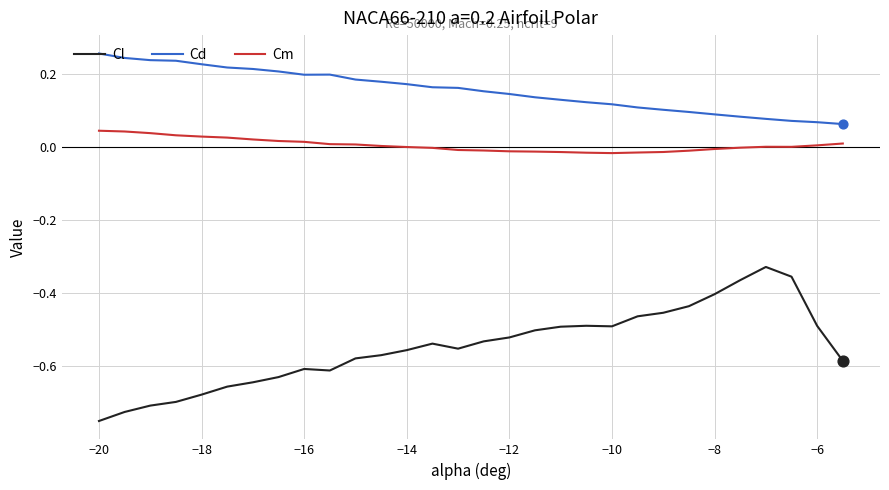

Which series has the widest spread of values?

Cl